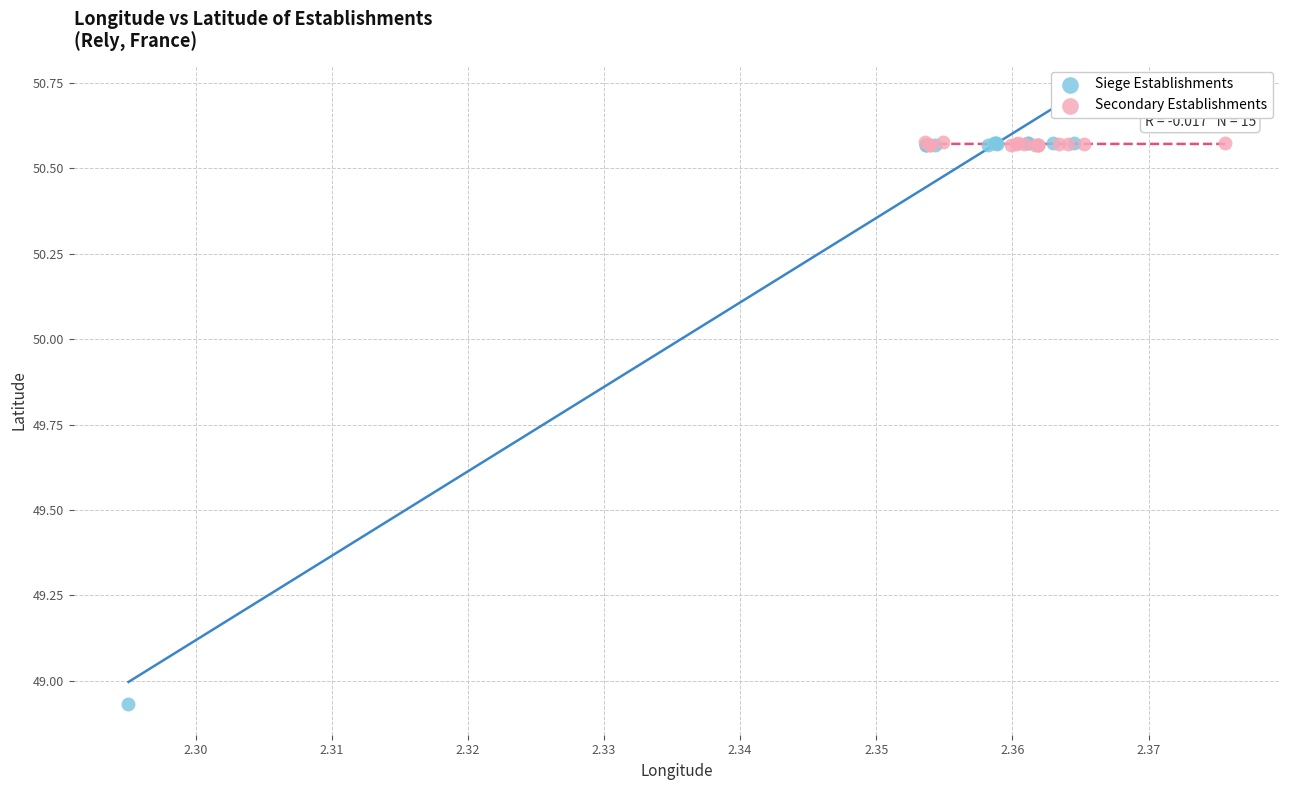

Which series has the widest spread of Y values?

Siege Establishments